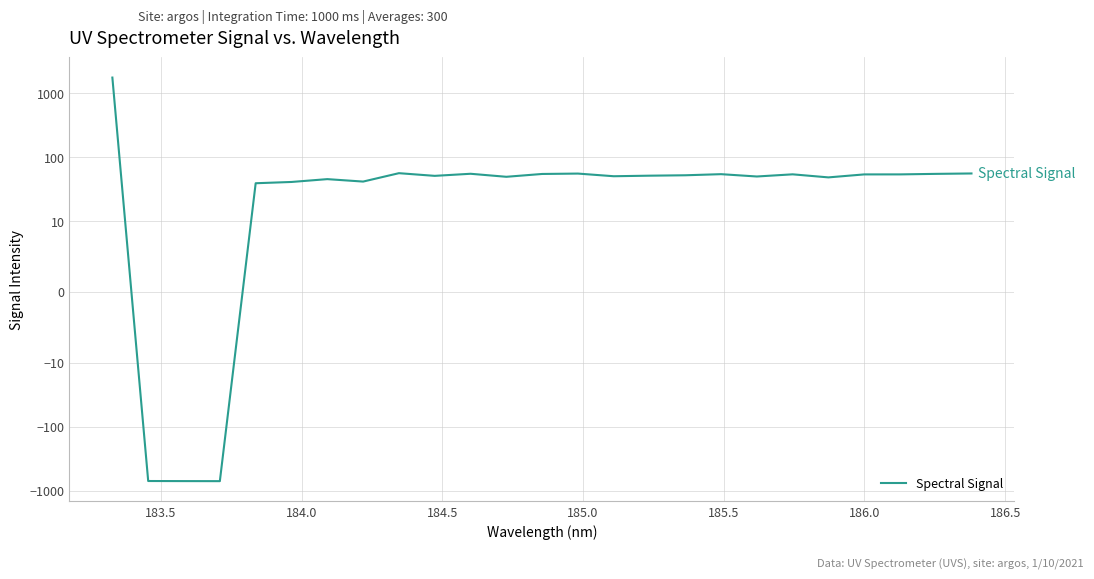

How many values are above zero?

22